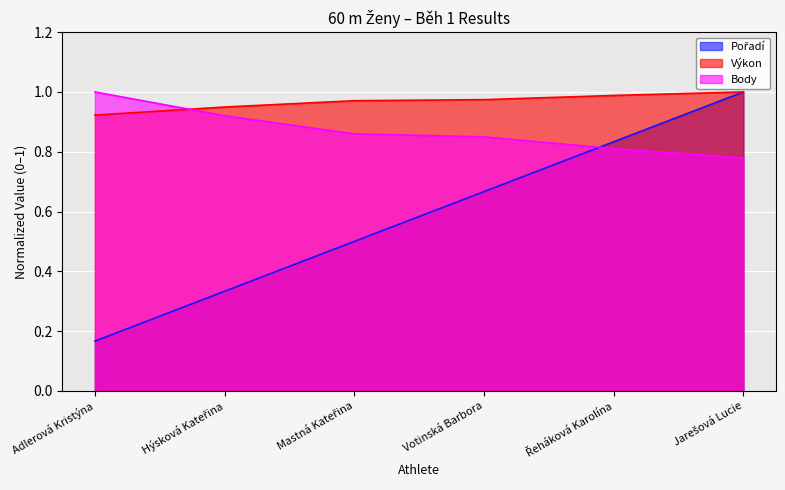

True or false: Pořadí has a value of 1.0 at Jarešová Lucie.

True